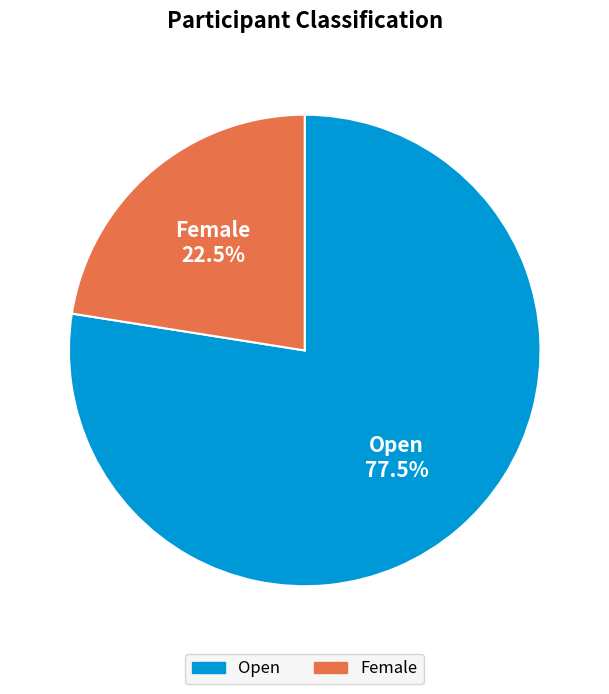

Is the sum of Open and Female greater than half?

Yes